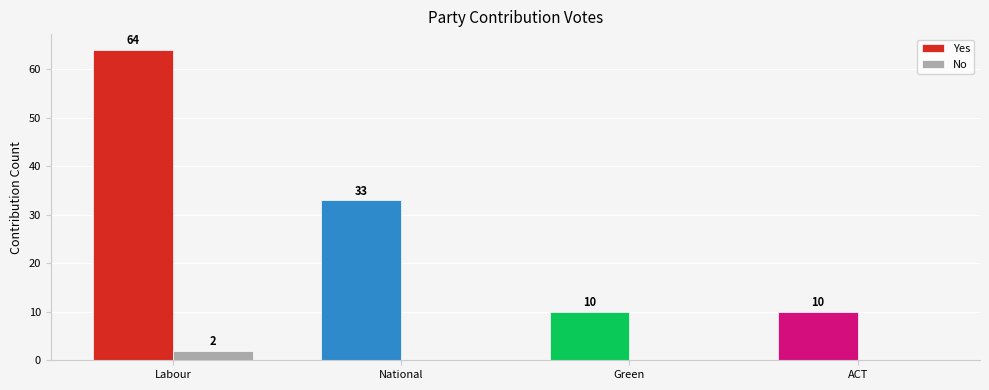

What is the total value across all series at National?

33